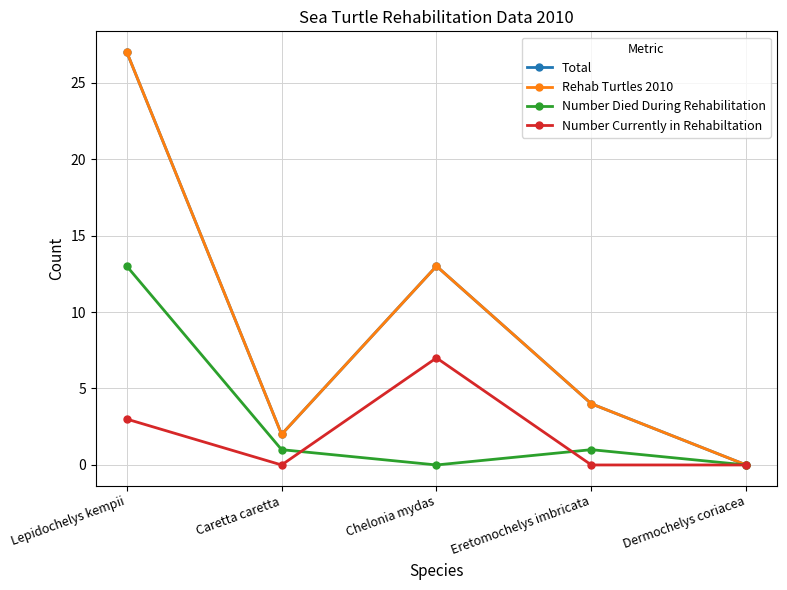

What is the difference between the highest and lowest values at Eretomochelys imbricata?

4